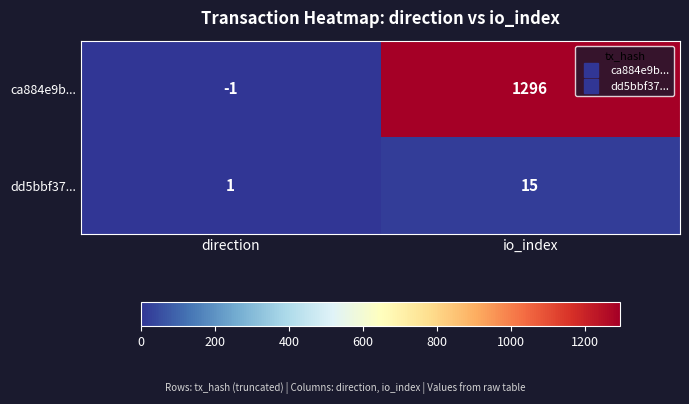

What is the maximum value shown in the chart?

1296